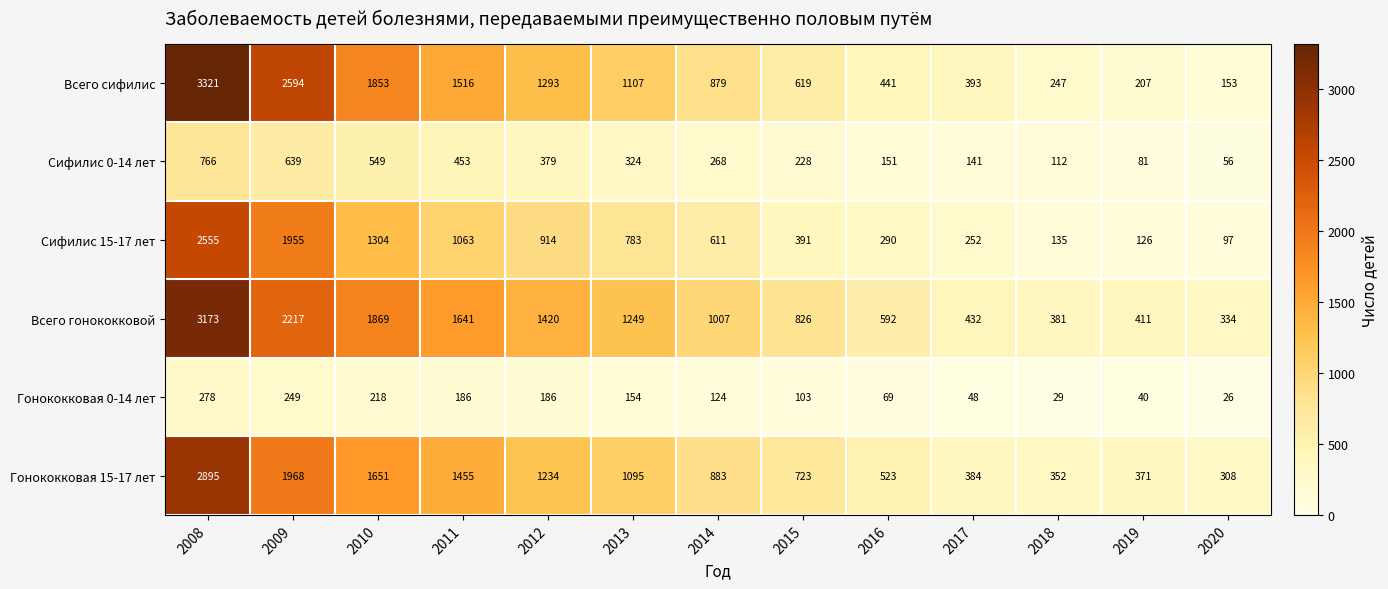

Which series has the largest total across all categories?

Всего гонококковой